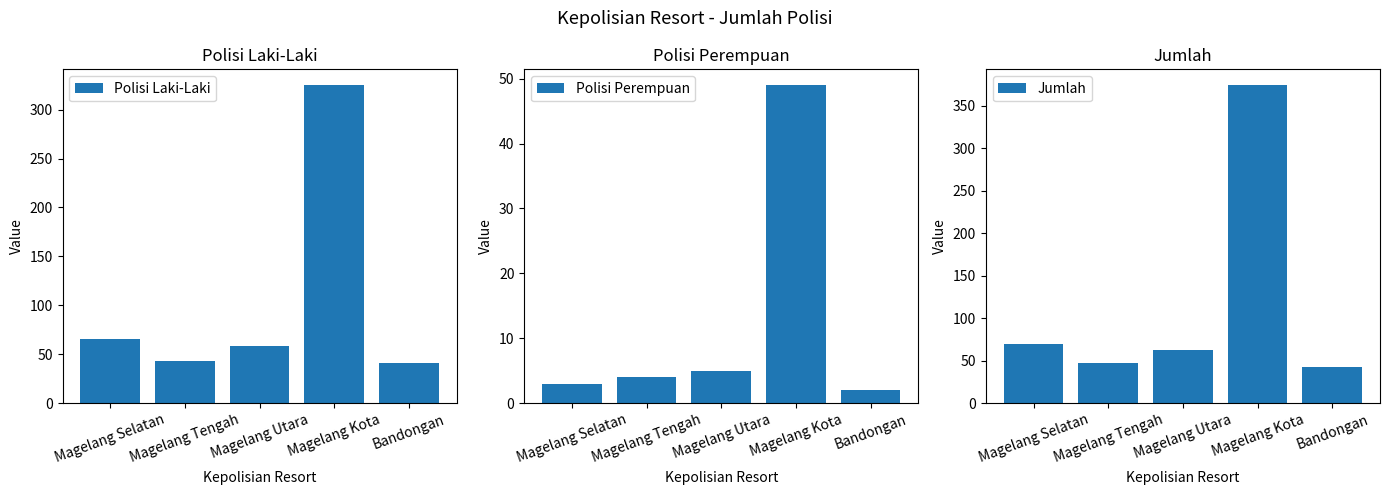

At which label does Polisi Perempuan first exceed 4?

Magelang Utara